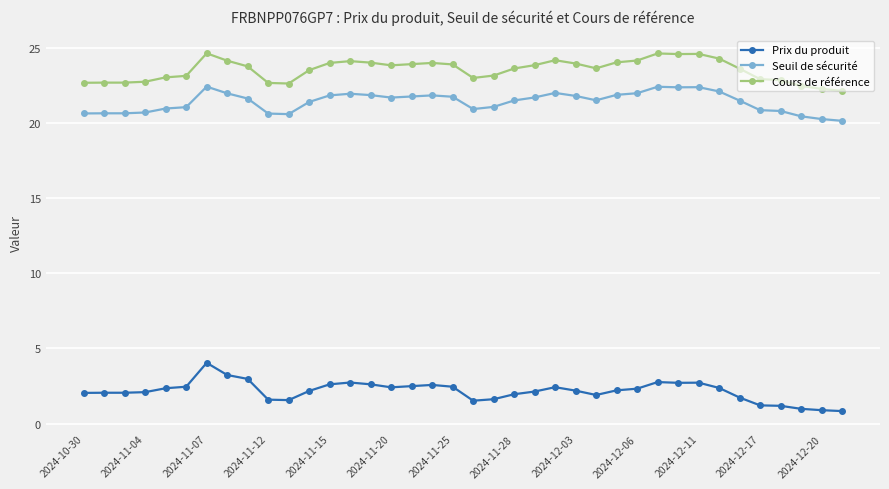

What is the highest value of the Prix du produit series?

4.0